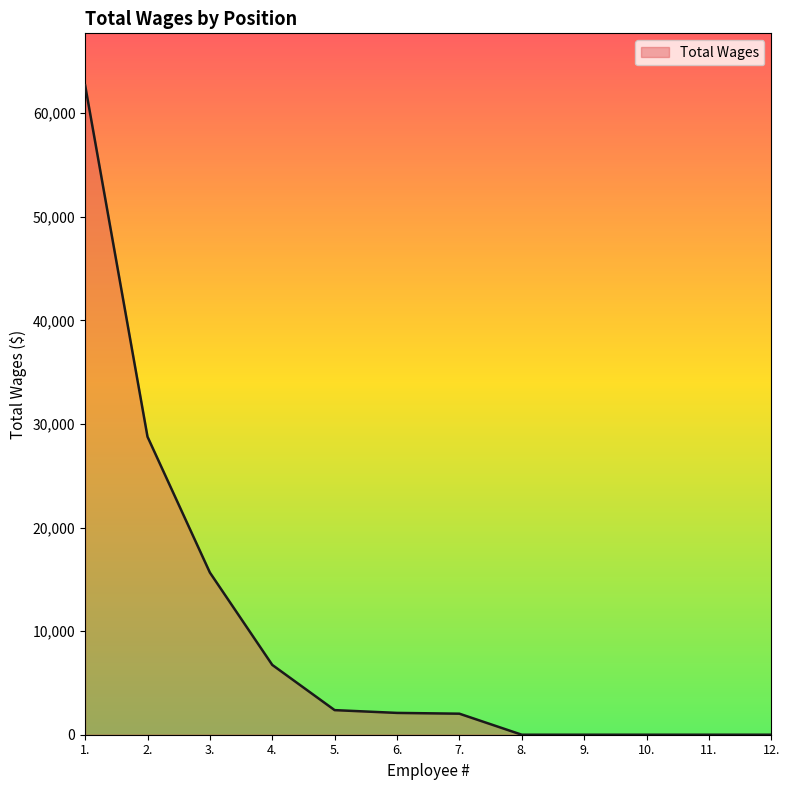

What is the maximum value shown in the chart?

62696